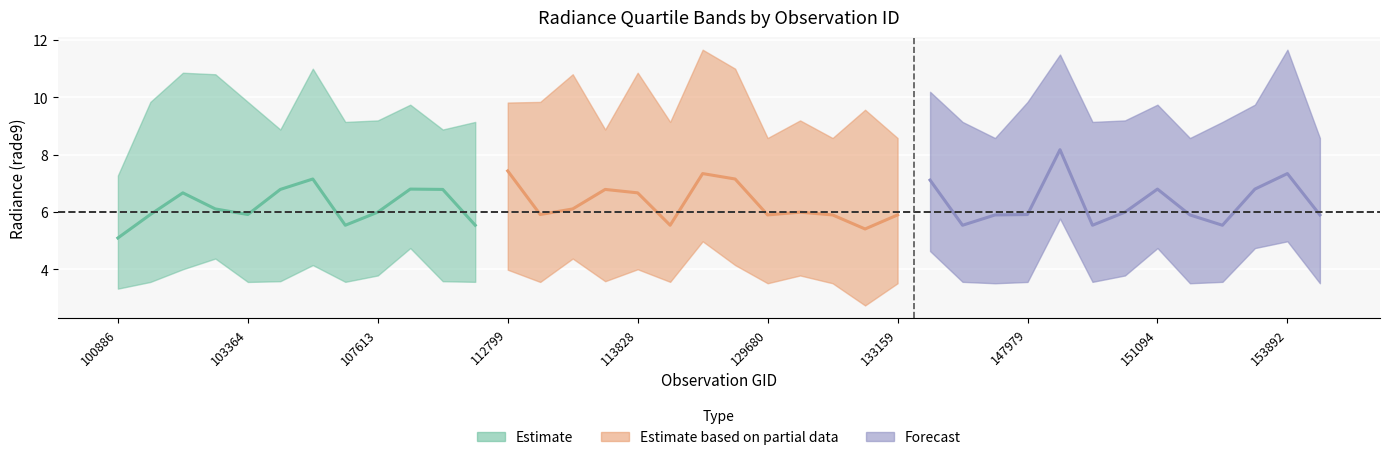

Reading left to right, transcribe all the data shown in this chart.

rade9_bin_1q: 3.3	3.6	4.0	4.4	3.6	3.6	4.1	3.6	3.8	4.7	3.6	3.6	4.0	3.6	4.4	3.6	4.0	3.6	5.0	4.1	3.5	3.8	3.5	2.7	3.5	4.6	3.6	3.5	3.6	5.8	3.6	3.8	4.7	3.5	3.6	4.7	5.0	3.5
rade9_bin_mdn: 5.1	5.9	6.7	6.1	5.9	6.8	7.1	5.5	6.0	6.8	6.8	5.5	7.4	5.9	6.1	6.8	6.7	5.5	7.3	7.1	5.9	6.0	5.9	5.4	5.9	7.1	5.5	5.9	5.9	8.2	5.5	6.0	6.8	5.9	5.5	6.8	7.3	5.9
rade9_bin_3q: 7.3	9.8	10.9	10.8	9.8	8.9	11.0	9.1	9.2	9.7	8.9	9.1	9.8	9.8	10.8	8.9	10.9	9.1	11.7	11.0	8.6	9.2	8.6	9.6	8.6	10.2	9.1	8.6	9.8	11.5	9.1	9.2	9.7	8.6	9.1	9.7	11.7	8.6